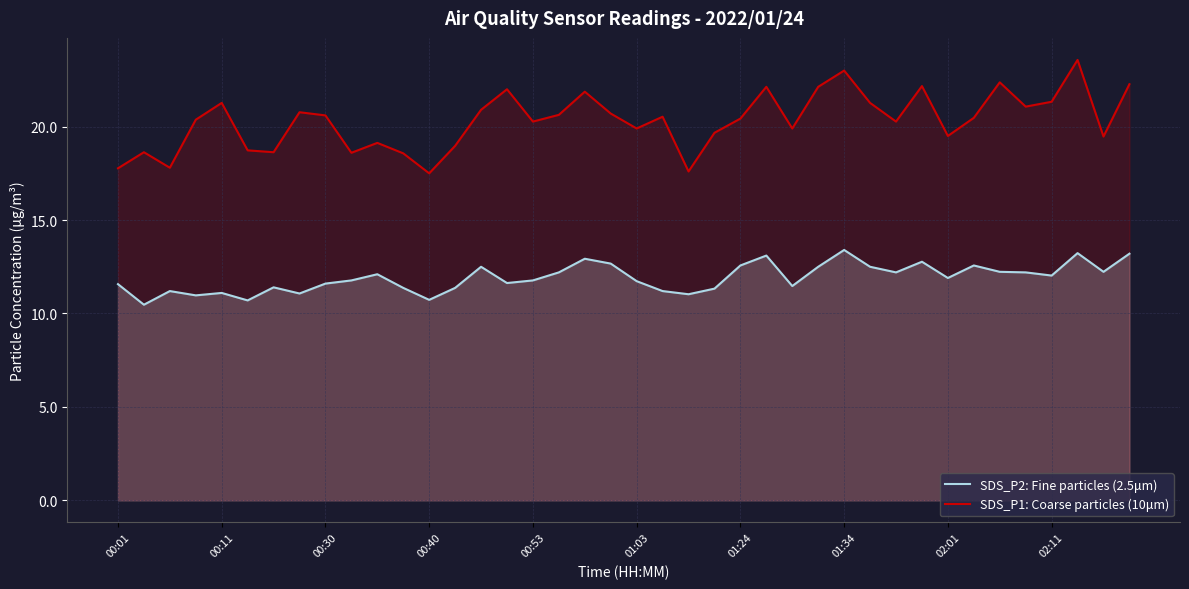

What is the highest value of the SDS_P2: Fine particles (2.5μm) series?

13.4